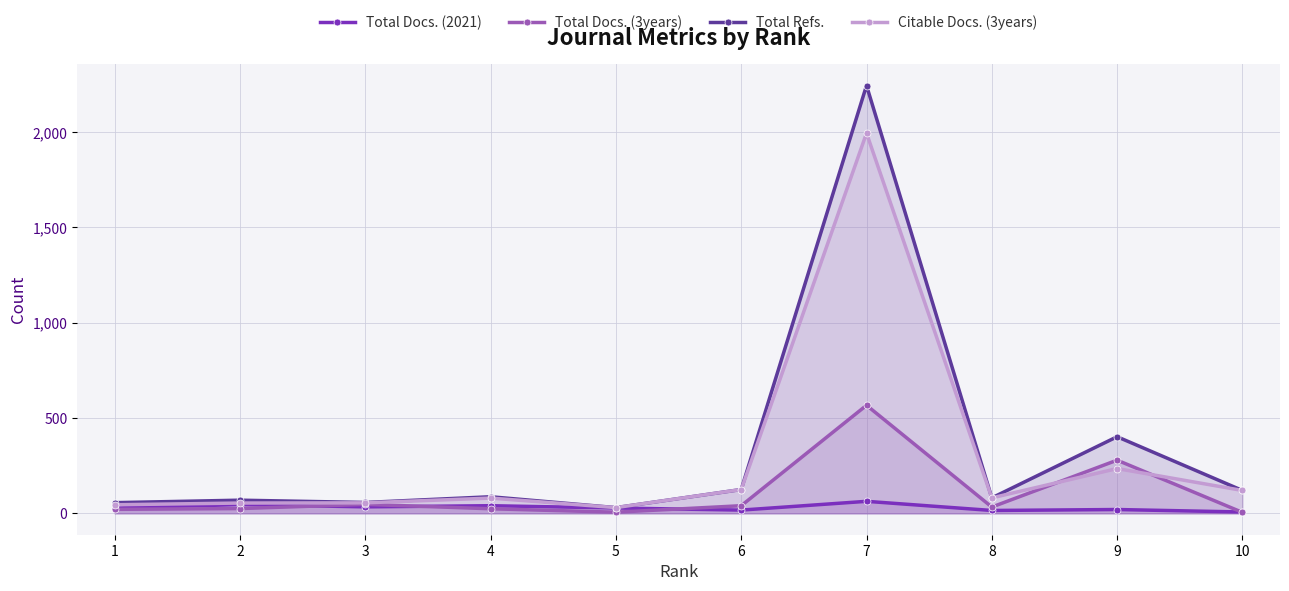

Rank the categories by Total Docs. (3years) value from highest to lowest.

7, 9, 3, 6, 8, 2, 4, 1, 5, 10